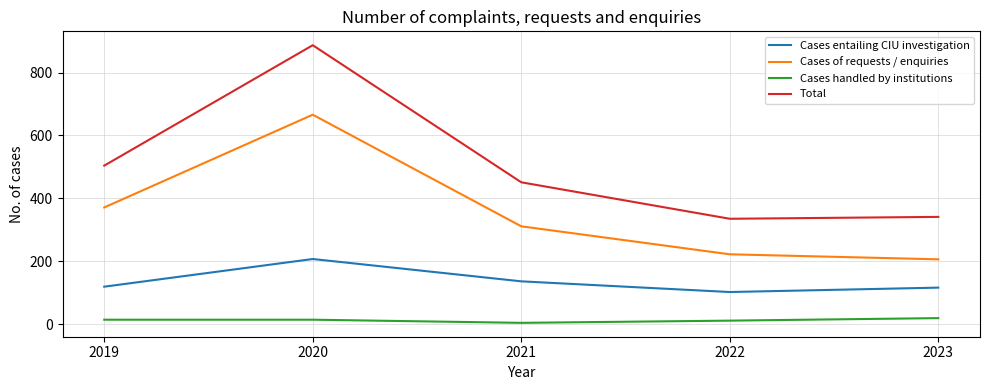

True or false: Cases of requests / enquiries and Cases handled by institutions intersect in this chart.

False